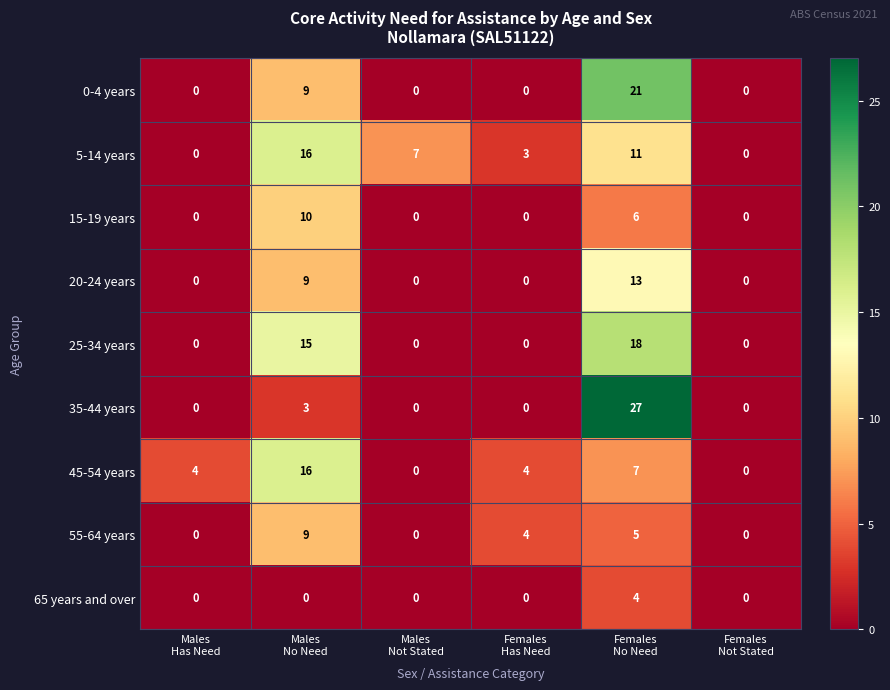

Count the 20-24 years values in the range 0 to 9.

5